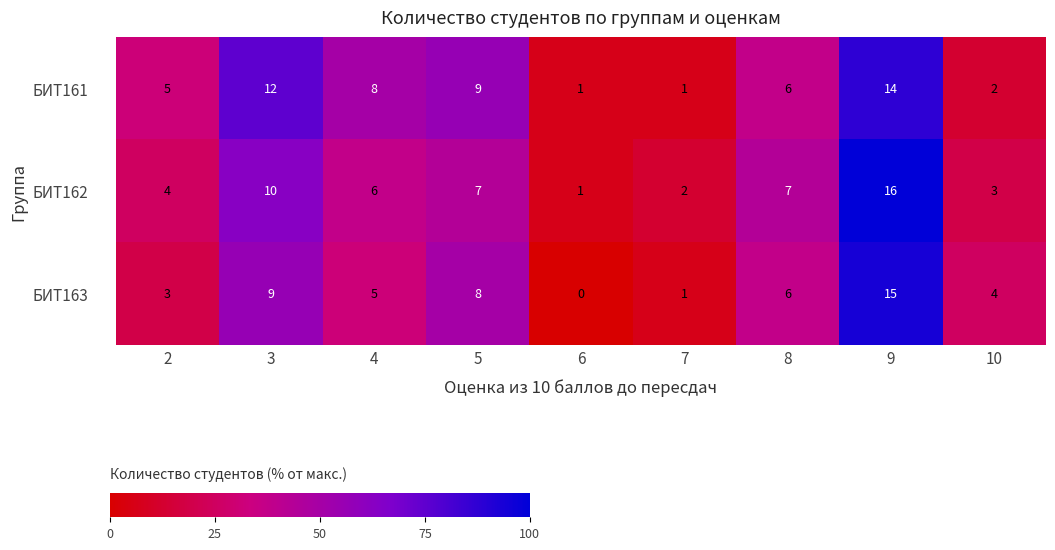

Reading right to left, extract all data points from this chart.

БИТ161: 10=2	9=14	8=6	7=1	6=1	5=9	4=8	3=12	2=5
БИТ162: 10=3	9=16	8=7	7=2	6=1	5=7	4=6	3=10	2=4
БИТ163: 10=4	9=15	8=6	7=1	6=0	5=8	4=5	3=9	2=3